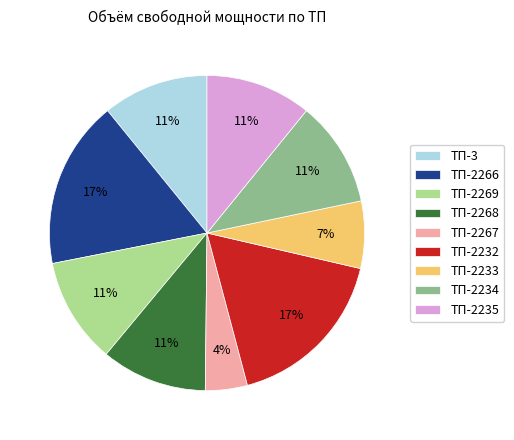

True or false: ТП-2232 accounts for 17% of the total.

True